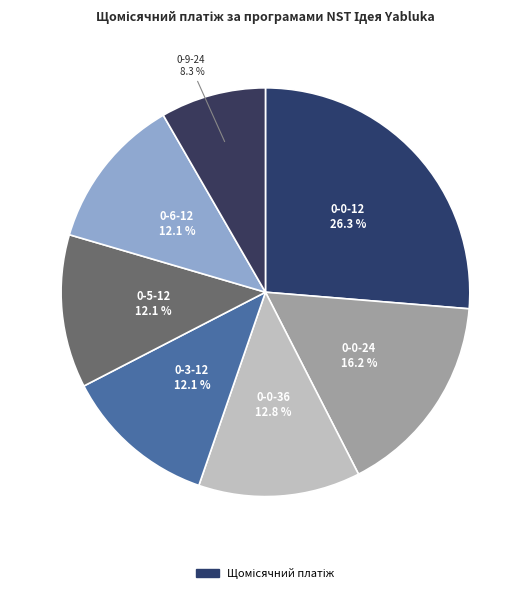

How many segments does this pie chart have?

7